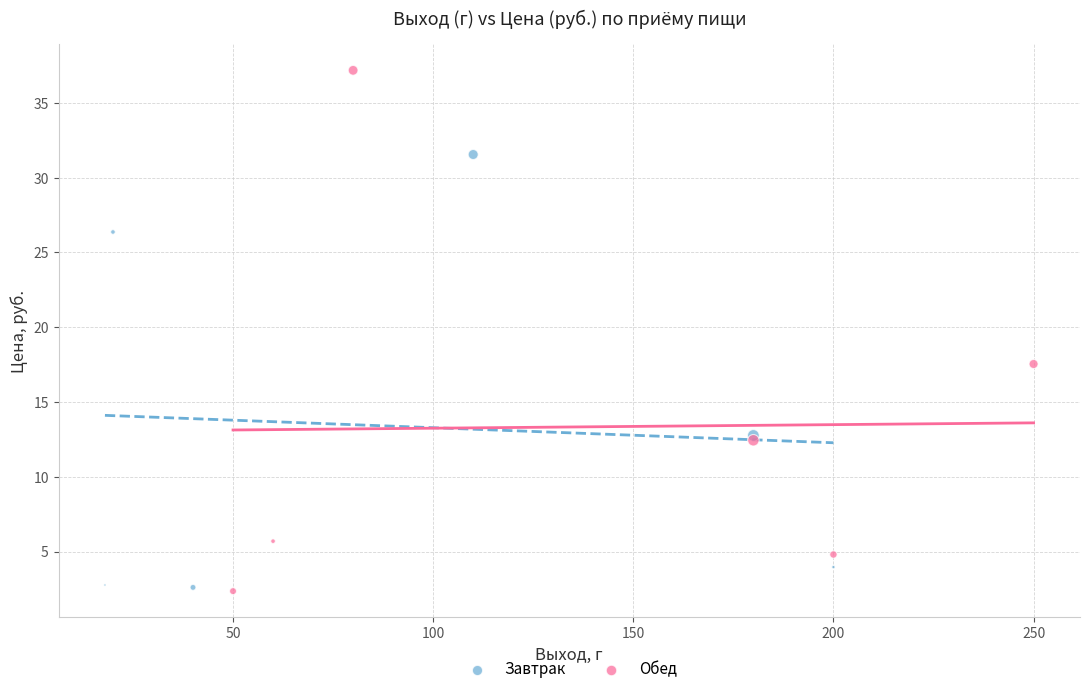

Which series has the widest spread of Y values?

Обед